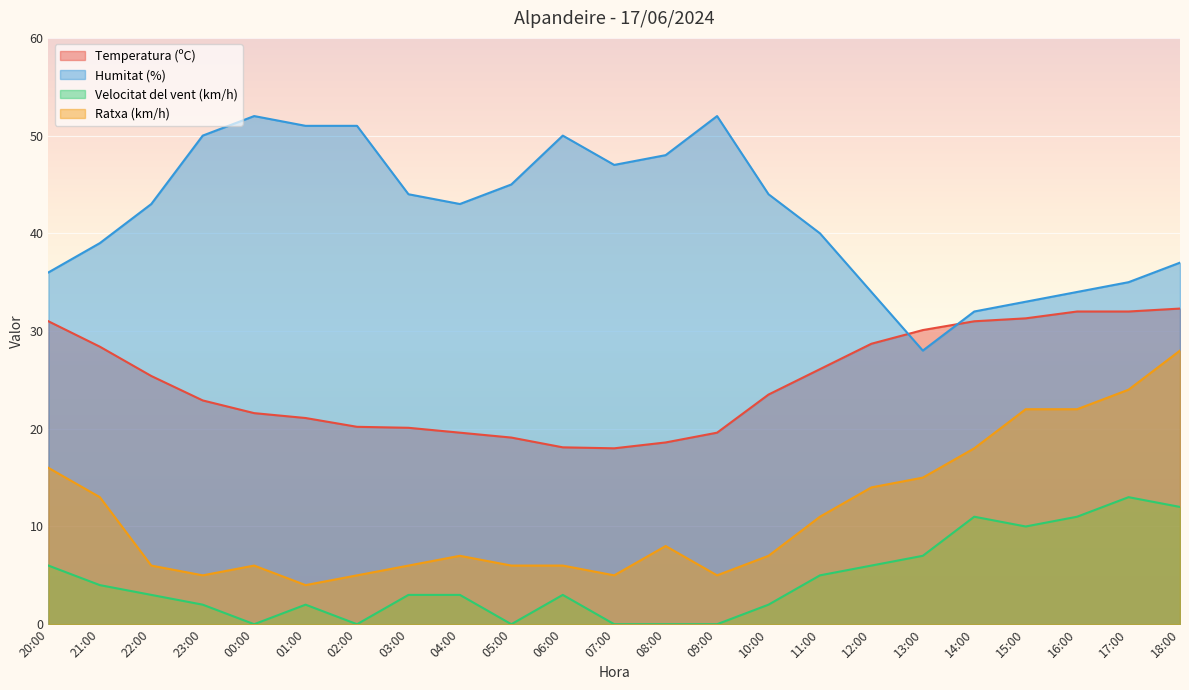

True or false: Humitat (%) has a value of 47.7 at 13:00.

False